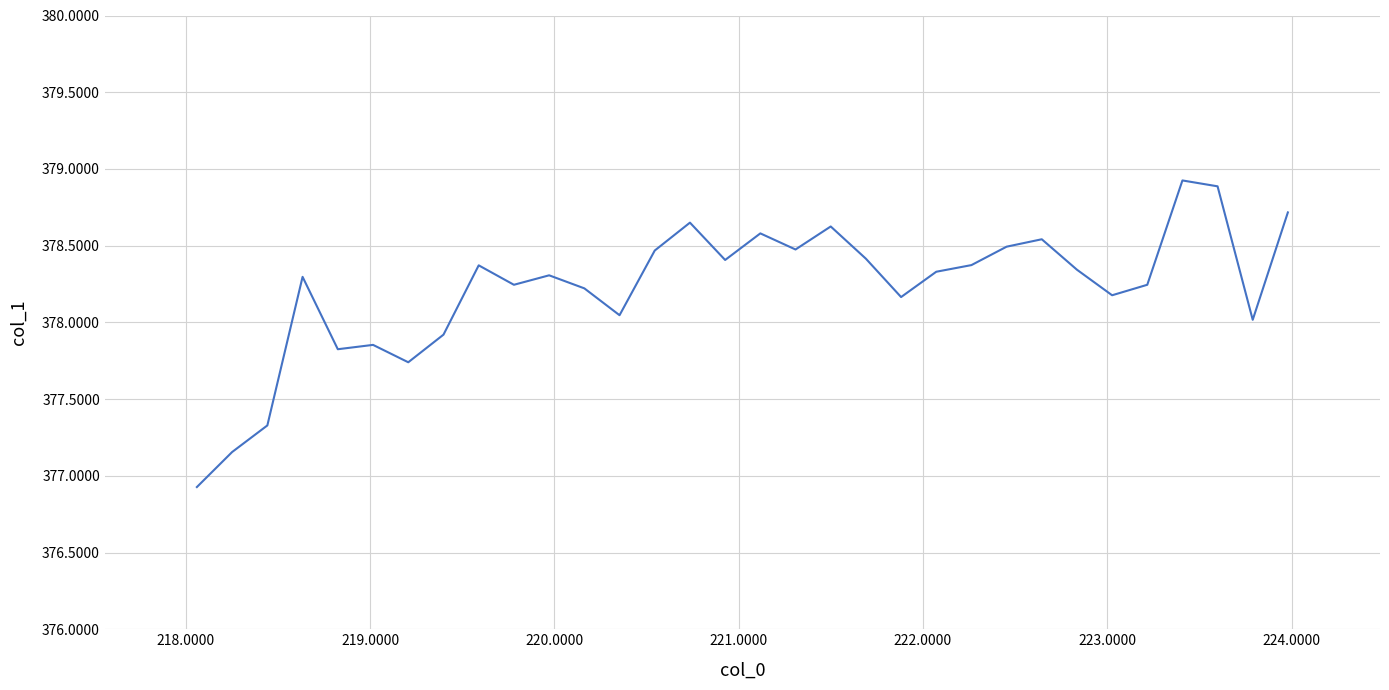

What is the smallest value displayed?

376.9